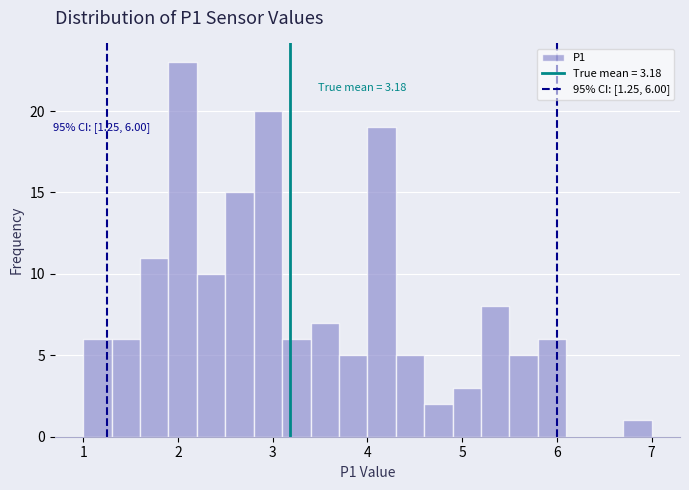

Around what value on the x-axis is the tallest bar? Give the approximate position of its centre, as read against the axis.

2.1